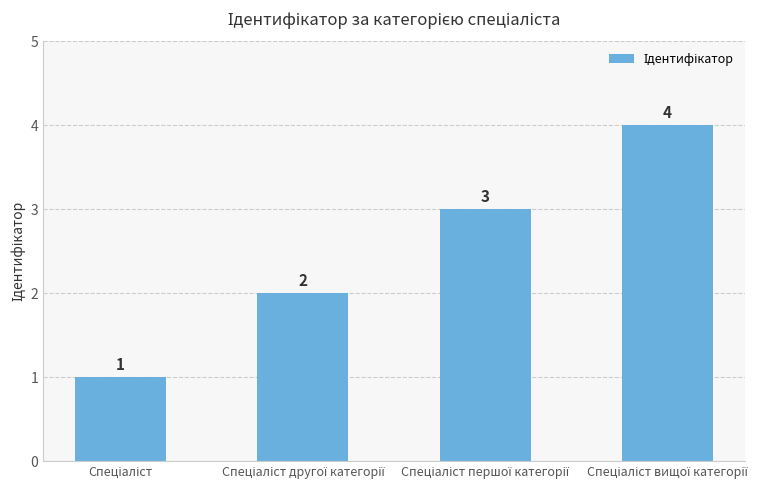

What is the greatest value displayed?

4